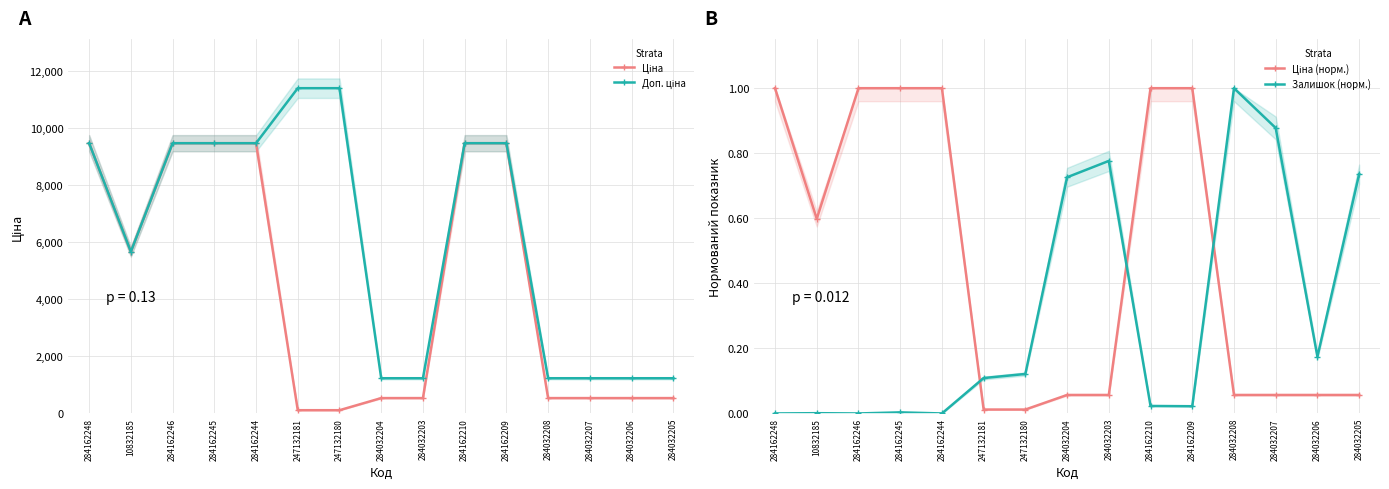

What is the difference between the maximum and minimum values in the Ціна (норм.) series?

1.0